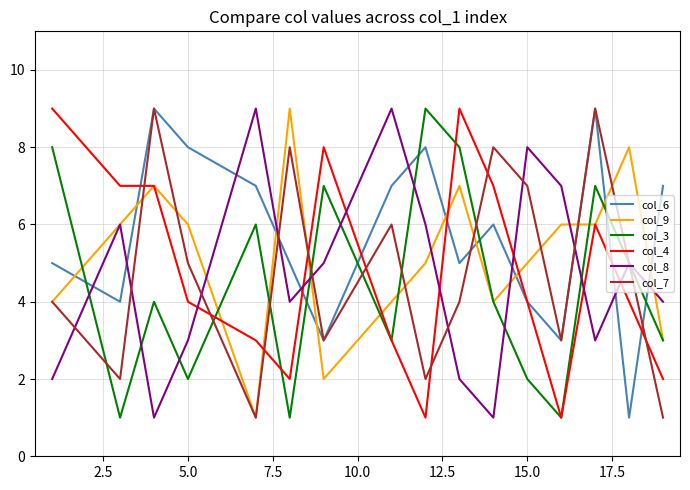

What is the minimum value for col_6?

1